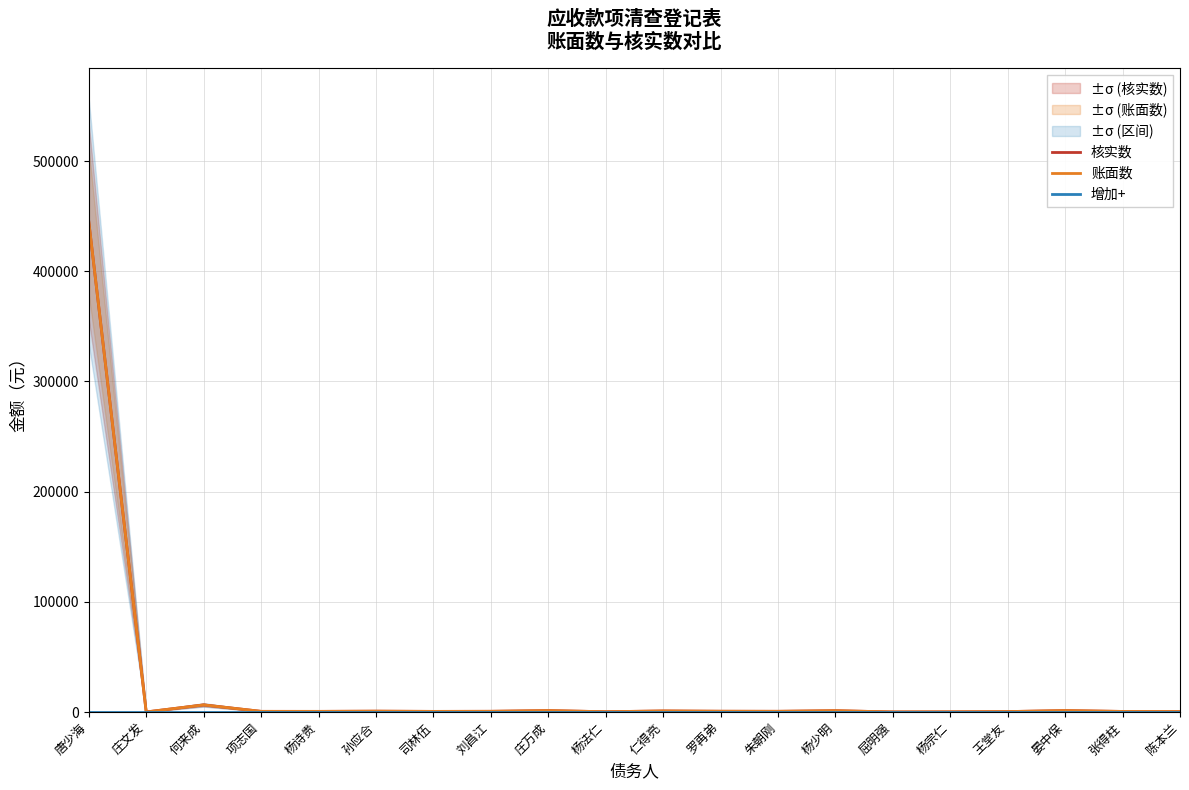

True or false: 增加+ has more than 1 points higher than both neighbors.

False